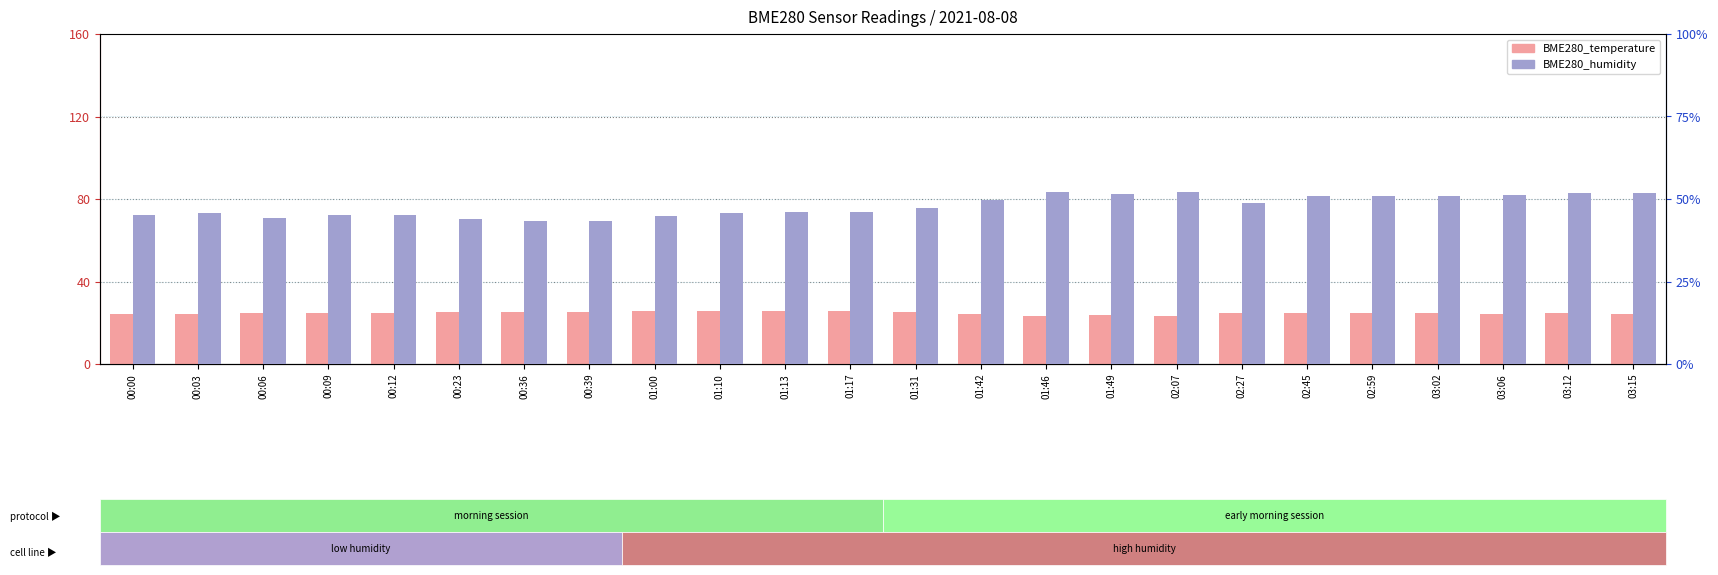

How many groups of bars are there?

24